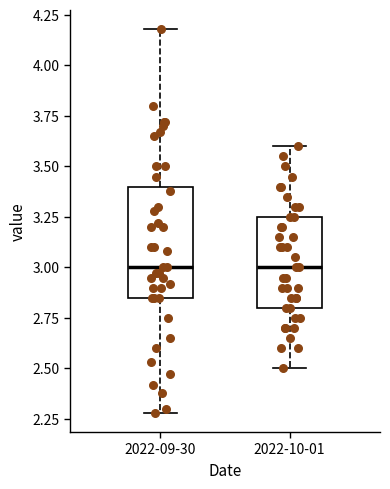

Reading left to right, transcribe this box plot: for each box, give where its median line is, the range the box spans, and where its two whiskers end, as read against the y-axis. The values are not printed on the chart, so give them approximately, as read against the axis.

2022-09-30: median 3.00, box 2.85 to 3.40, whiskers 2.30 to 4.20
2022-10-01: median 3.00, box 2.80 to 3.25, whiskers 2.50 to 3.60